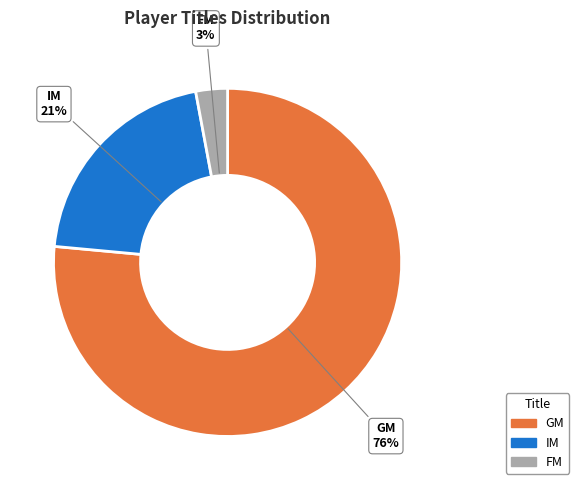

To the nearest percent, what is the combined percentage of GM and FM?

79%